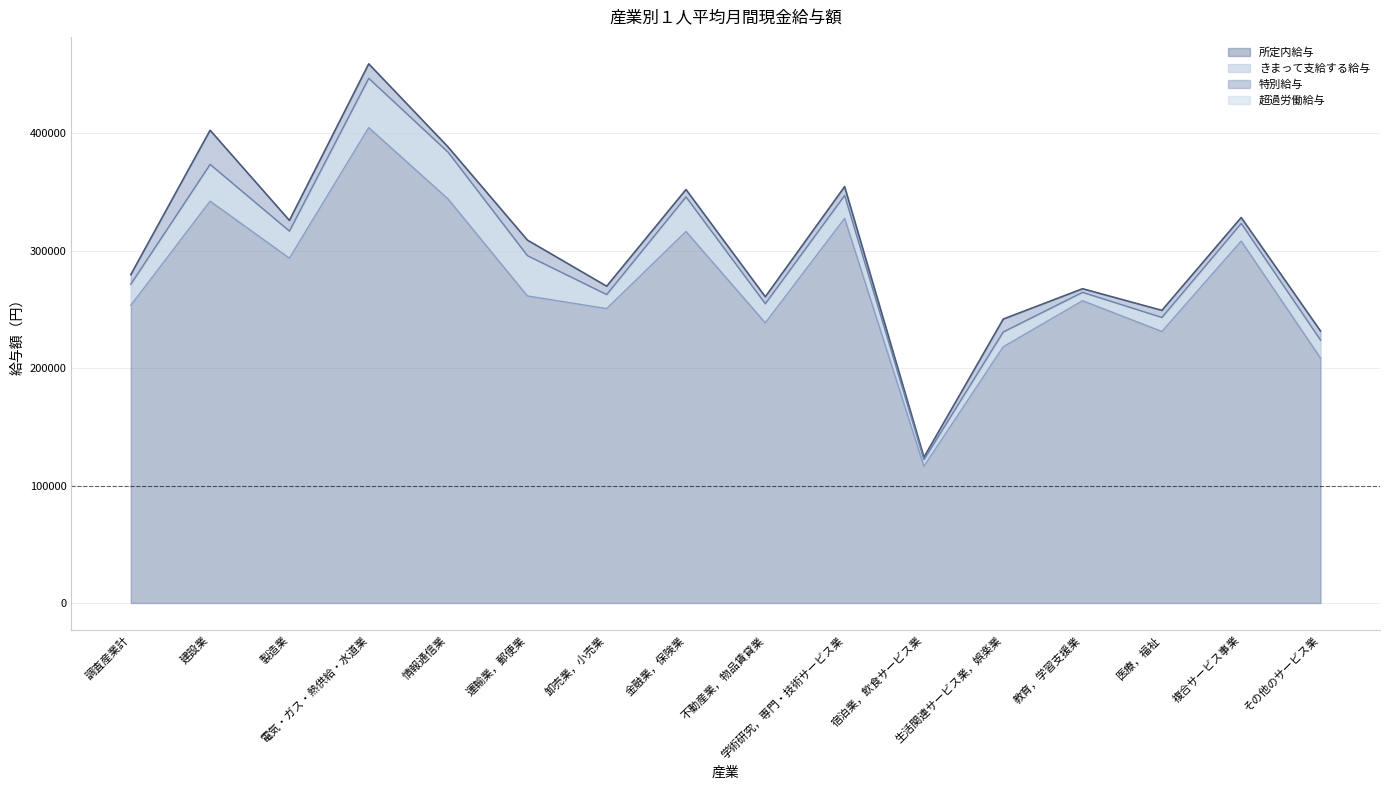

At how many categories does at least one series exceed 280315?

8